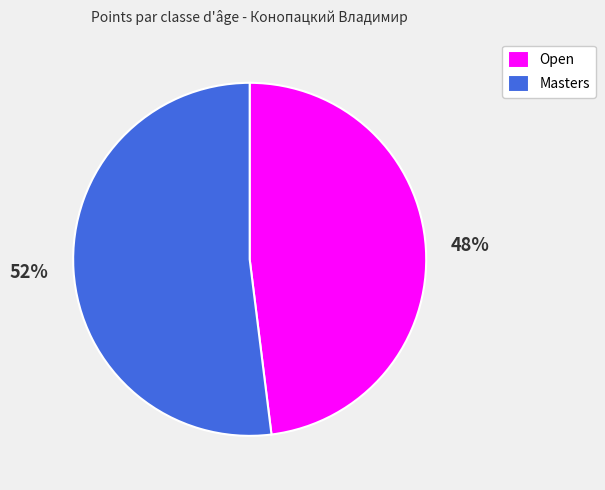

Combined, do Open and Masters account for over 50%?

Yes